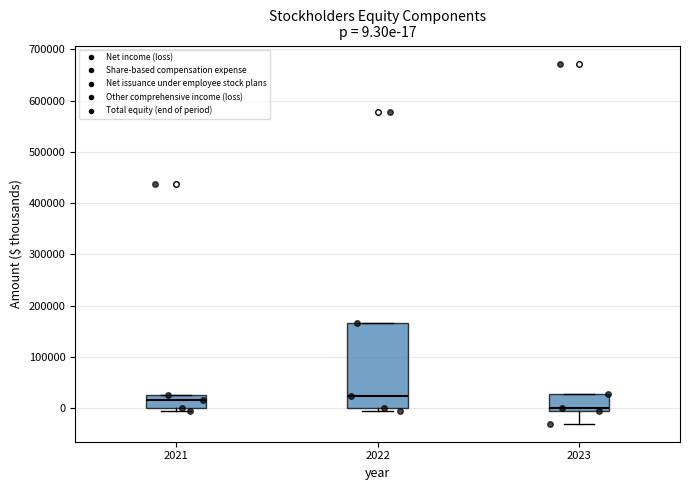

Which box is the tallest, from its lower edge to its upper edge?

2022